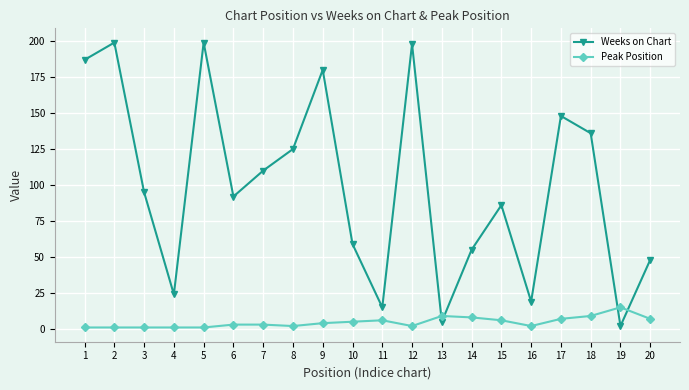

How many interior local valleys does the Weeks on Chart series have?

6